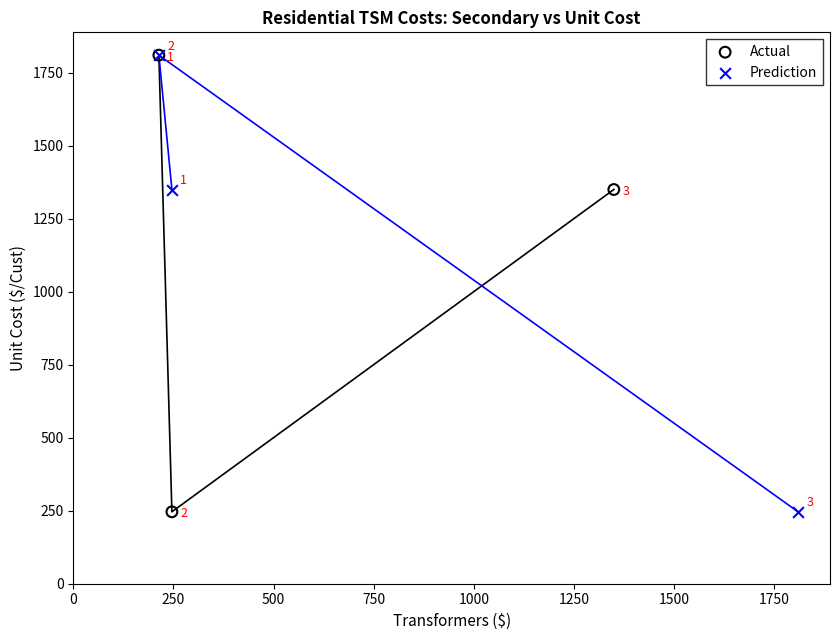

What are all the series names shown in the legend?

Actual, Prediction